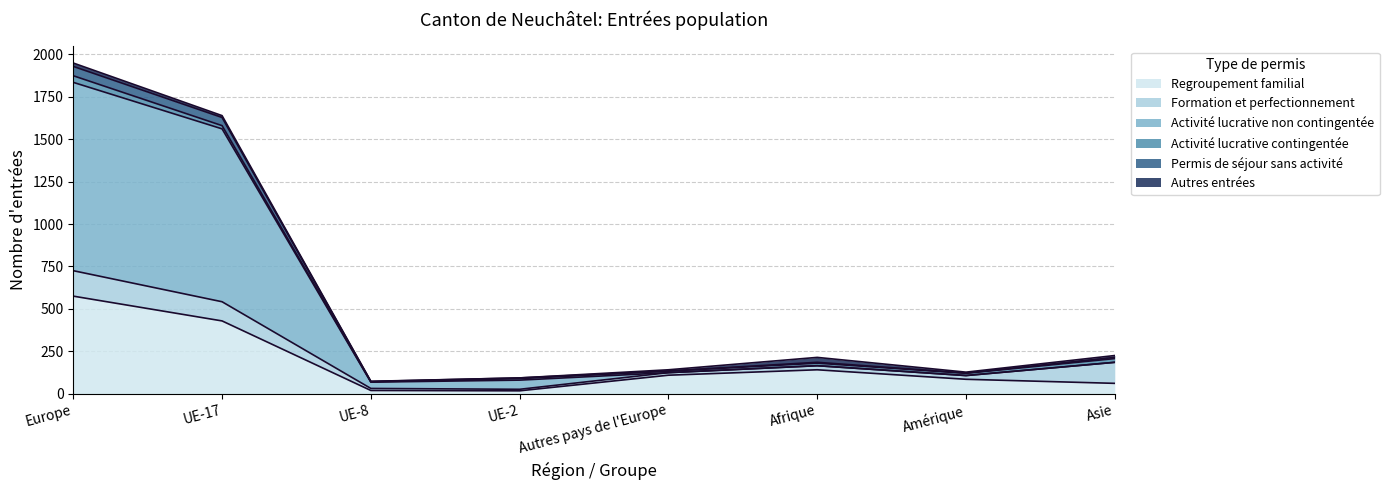

At which category is the sum across all series the highest?

Europe